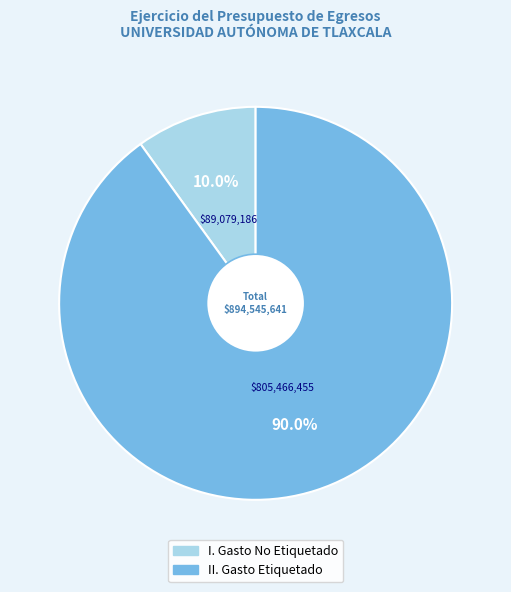

Is the sum of II. Gasto Etiquetado and I. Gasto No Etiquetado greater than half?

Yes